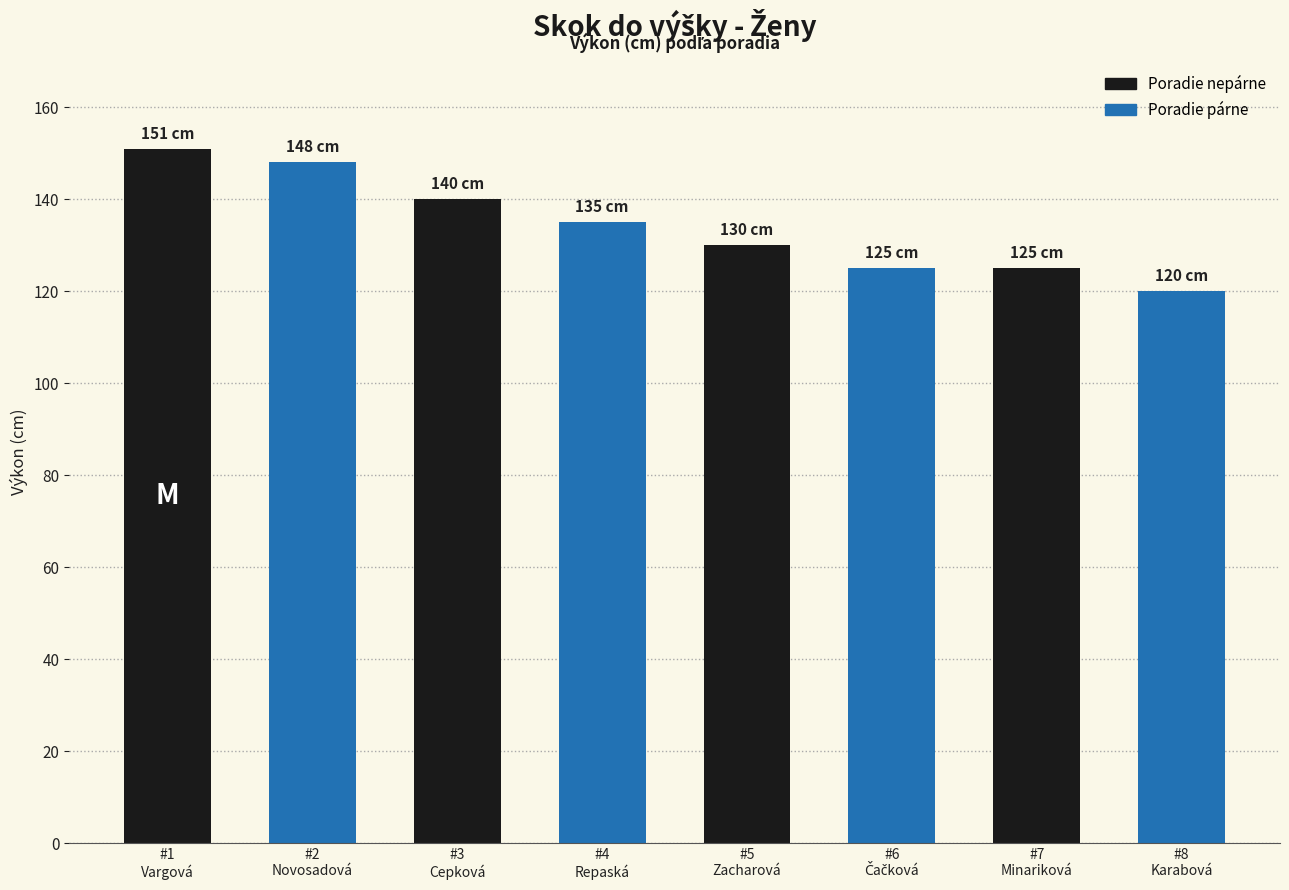

At which category does the chart reach its minimum across all series?

#8
Karabová